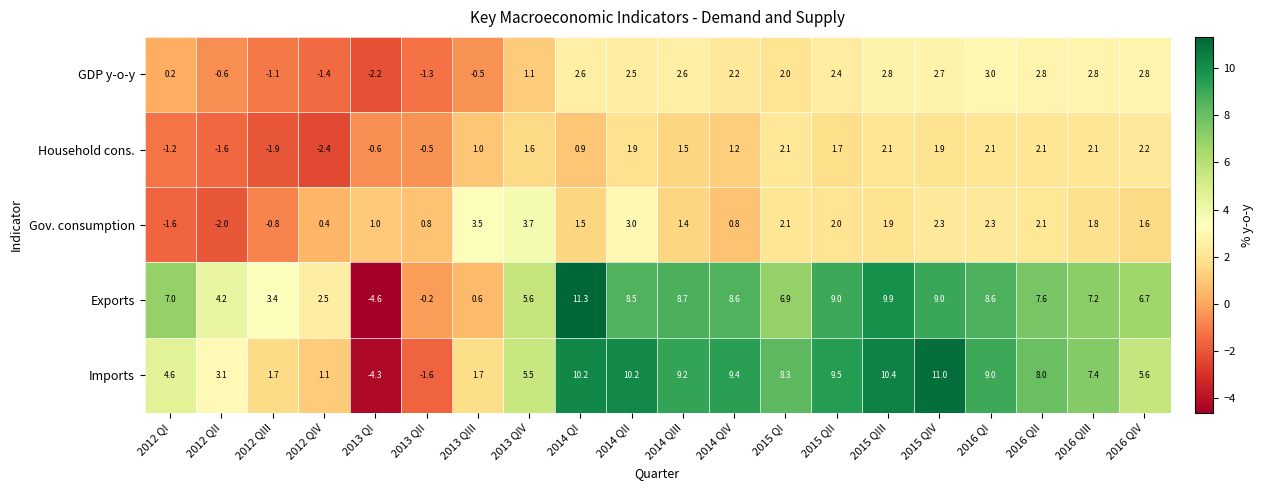

Which series has the largest range (max minus min)?

Exports